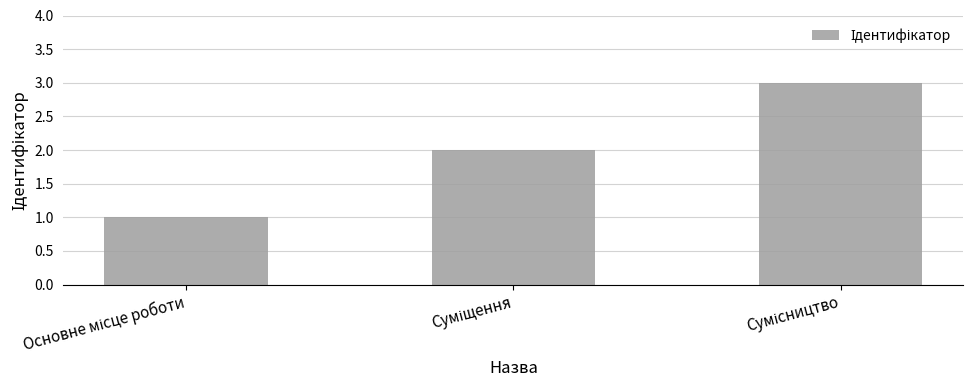

What is the greatest value displayed?

3